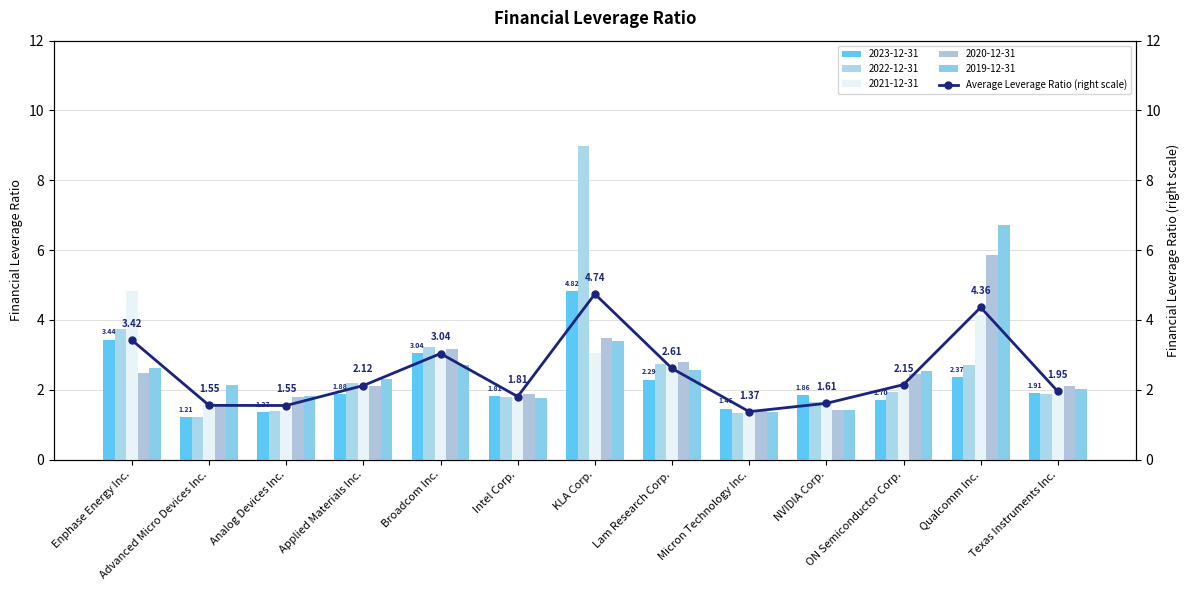

Which has a higher value, KLA Corp. or Applied Materials Inc.?

KLA Corp.